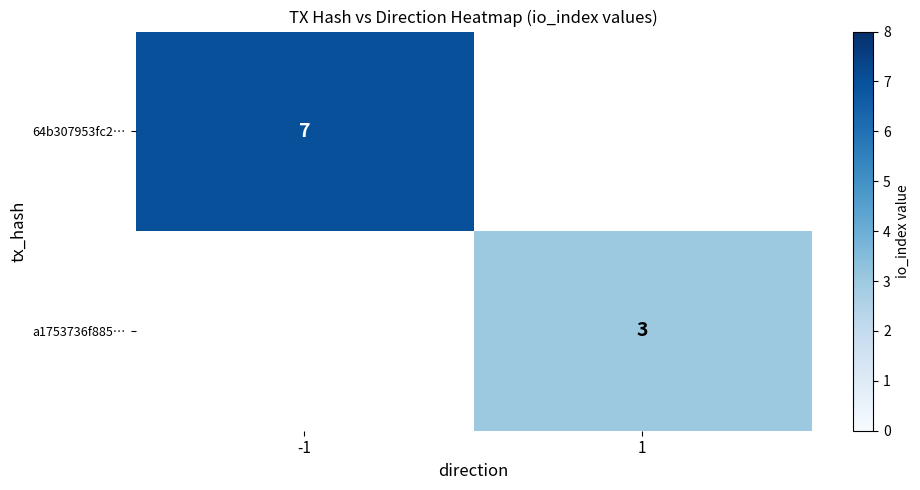

The value of a1753736f885… at 1 is 3. True or false?

True